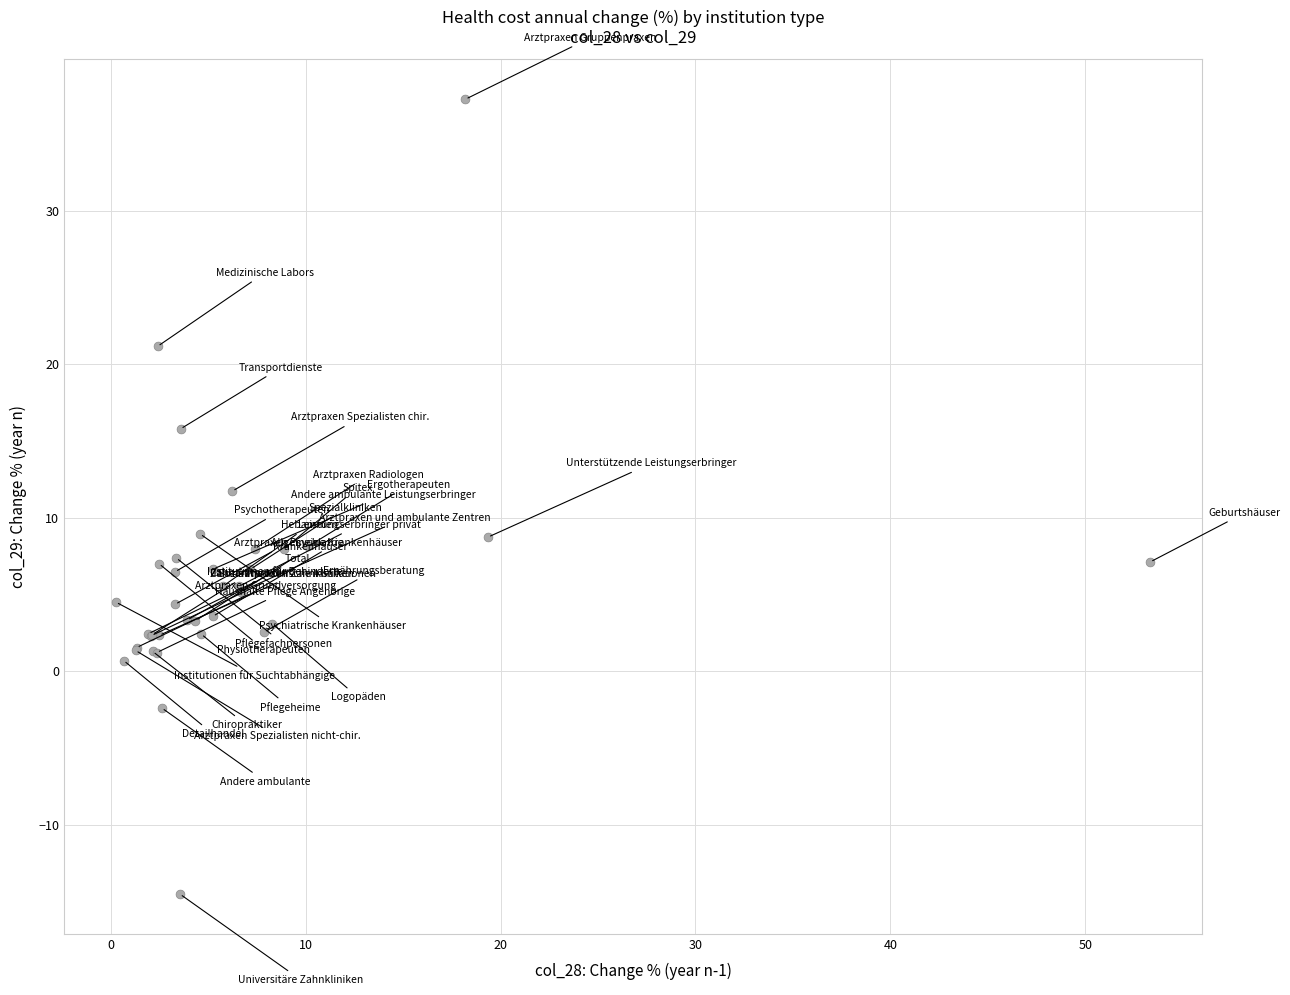

What Y value in the scatter plot is closest to 11?

11.7